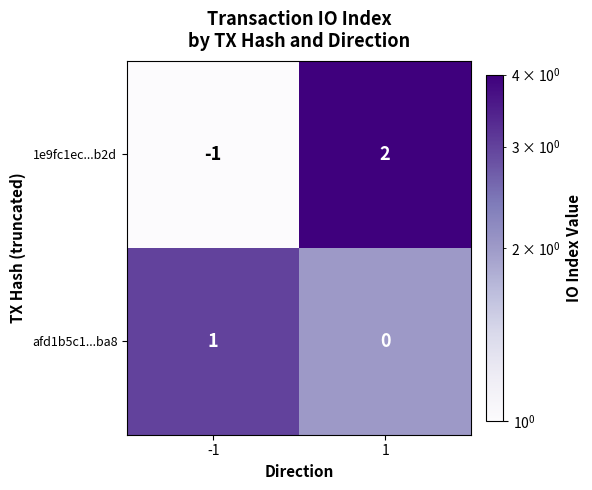

Which series has the widest spread of values?

1e9fc1ec...b2d